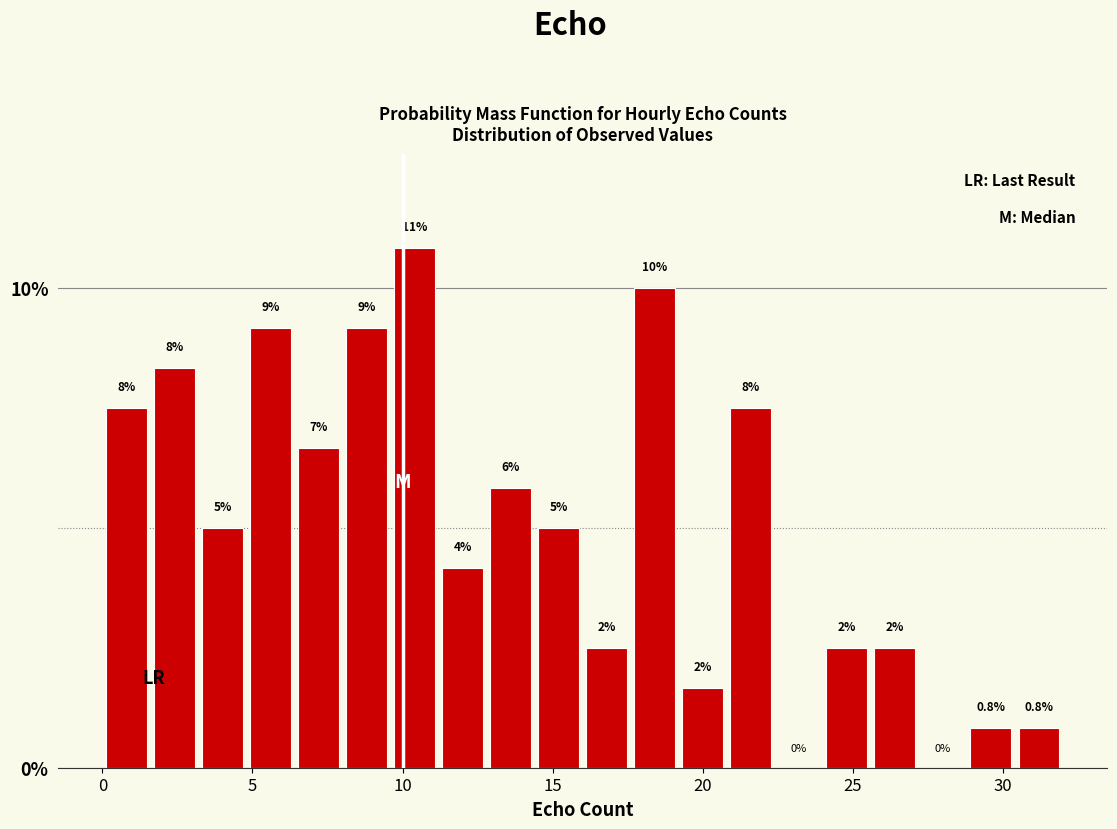

Around what value on the x-axis is the tallest bar? Give the approximate position of its centre, as read against the axis.

10.5